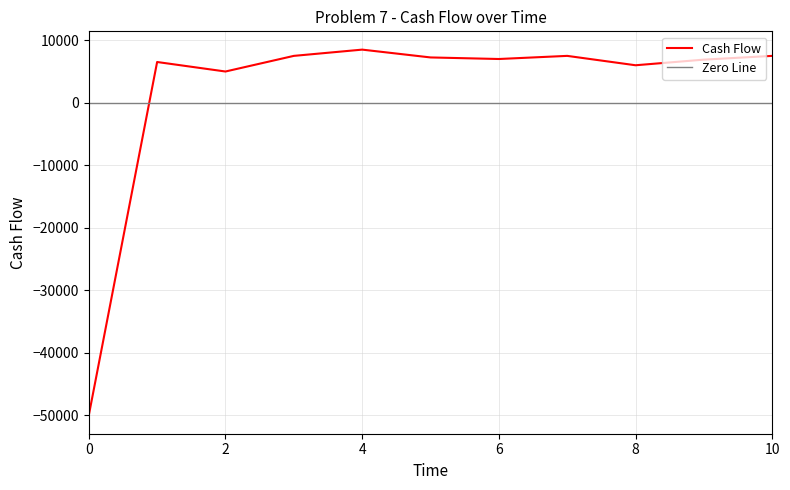

Reading left to right, extract all data points from this chart.

0=-50000	1=6520	2=5000	3=7500	4=8500	5=7250	6=7000	7=7500	8=6000	9=6900	10=7500